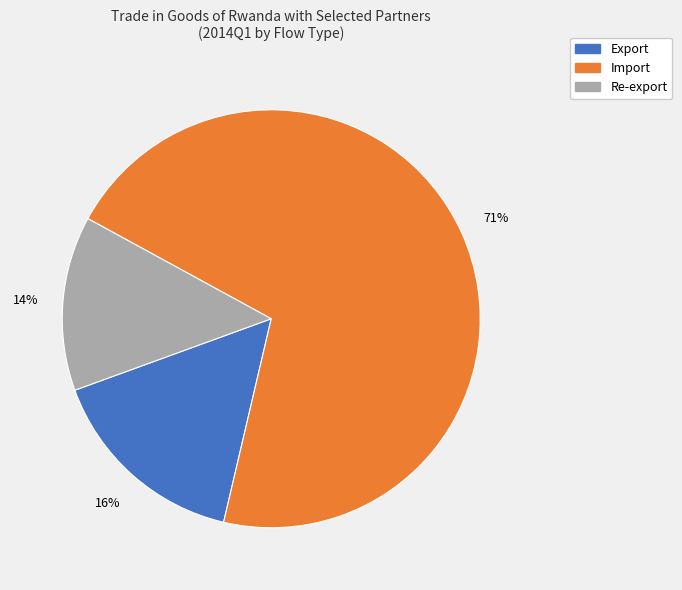

Rank the categories by value from highest to lowest.

Import, Export, Re-export